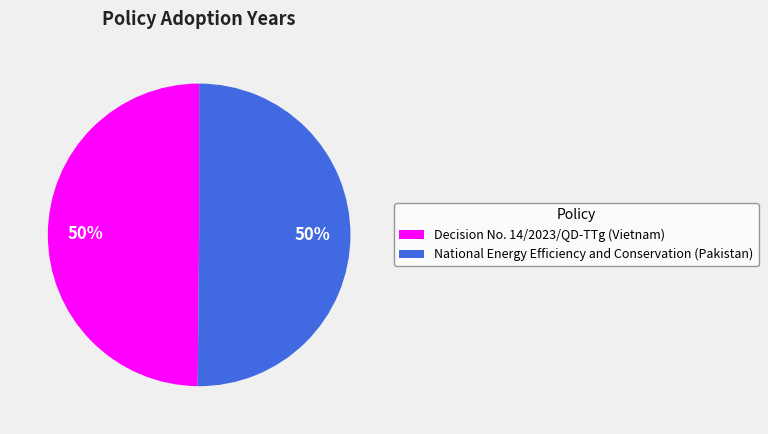

What percentage is the Decision No. 14/2023/QD-TTg (Vietnam) slice, to the nearest percent?

50%